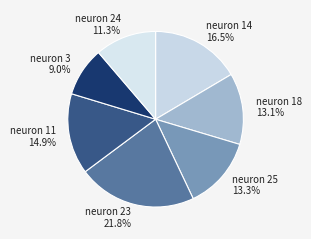

Which category has the smallest portion of the pie?

neuron 3